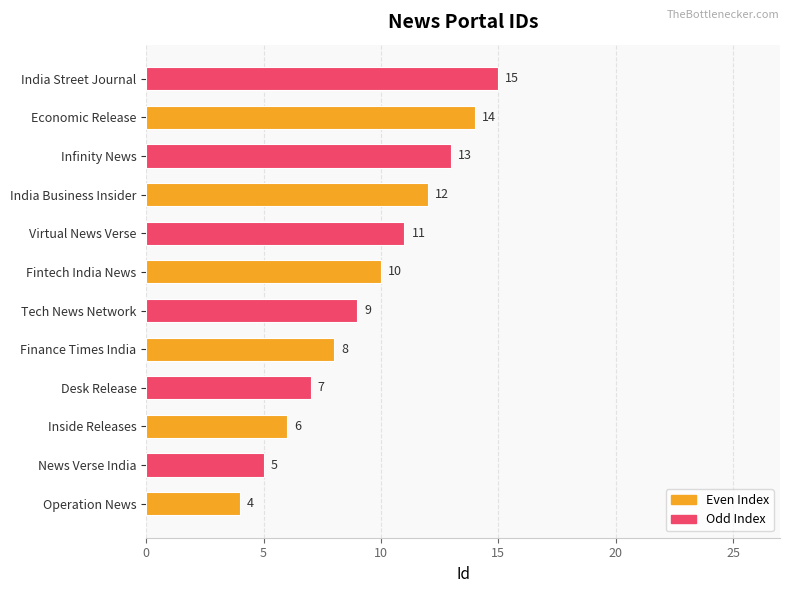

Approximately how many times larger is the value at Operation News compared to Desk Release?

0.6